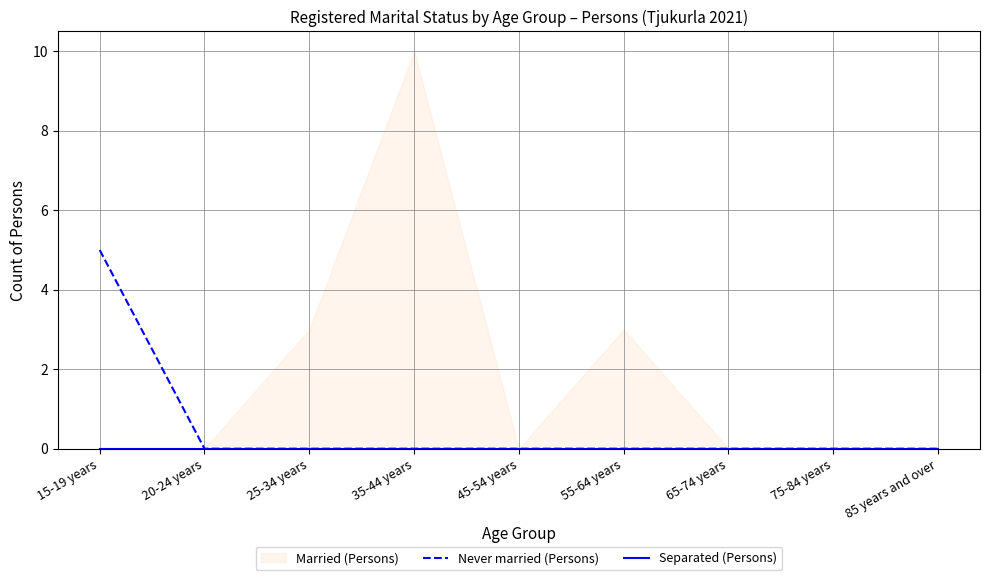

Count the number of categories in the chart.

9